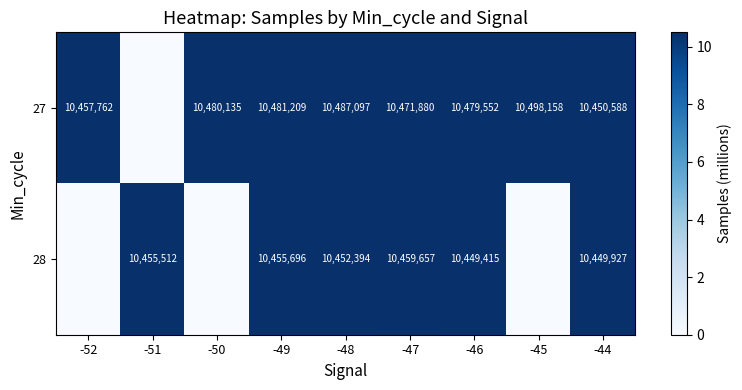

The 27 series shows 10457762 at -52. True or false?

True